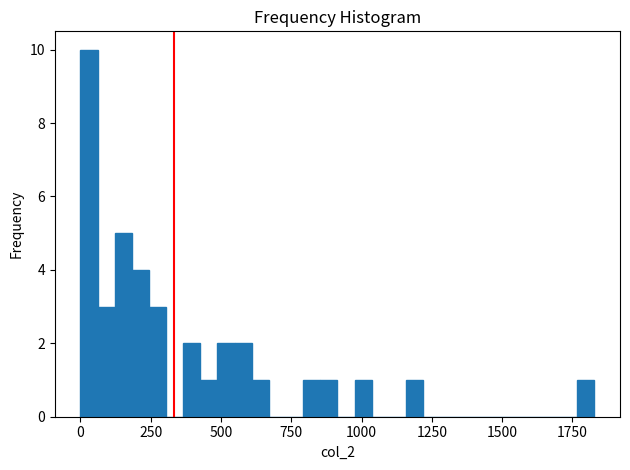

Read against the x-axis, roughly where is the centre of the tallest bar?

50